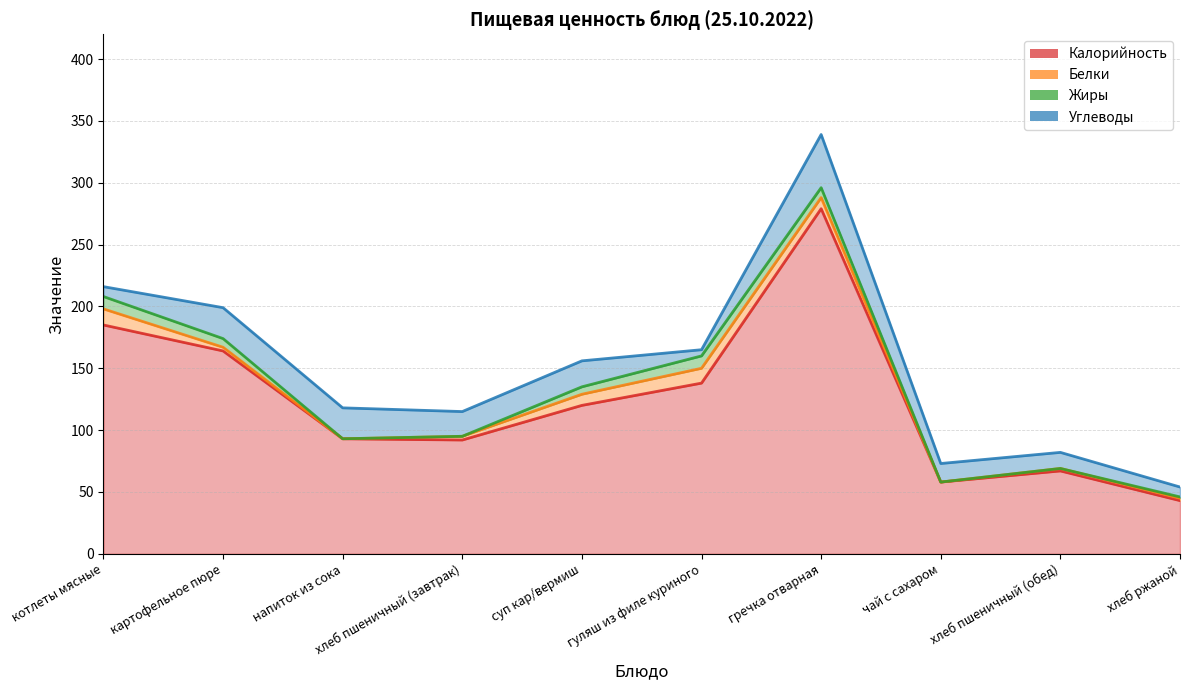

How many intersections are there between Жиры and Углеводы?

3